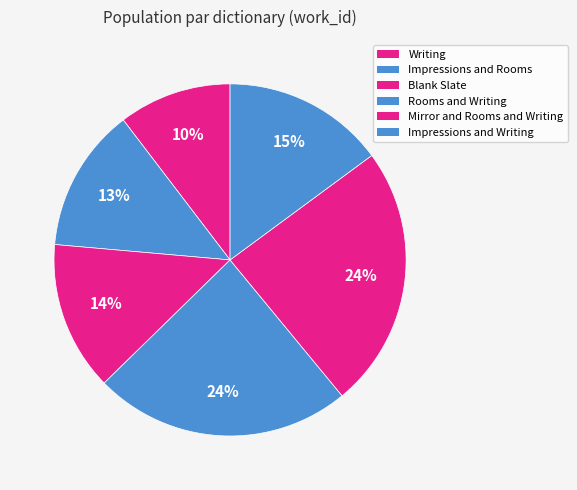

Is there any slice that represents more than half of the pie?

No